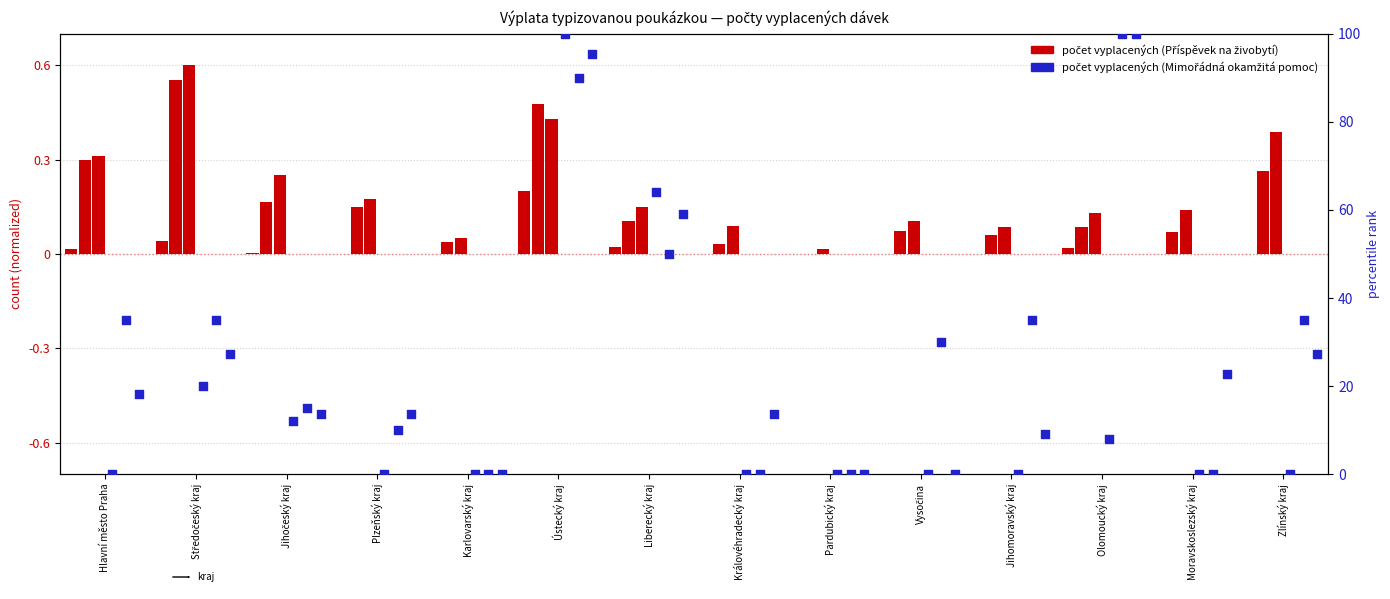

What is the change in value from Středočeský kraj to Pardubický kraj?

-20